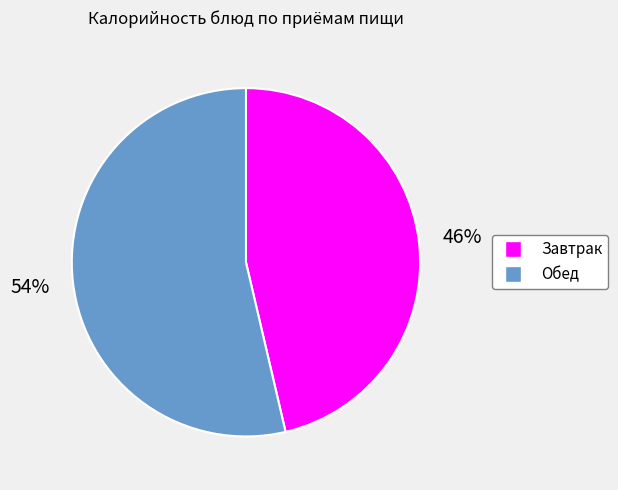

Count the number of slices in the pie.

2